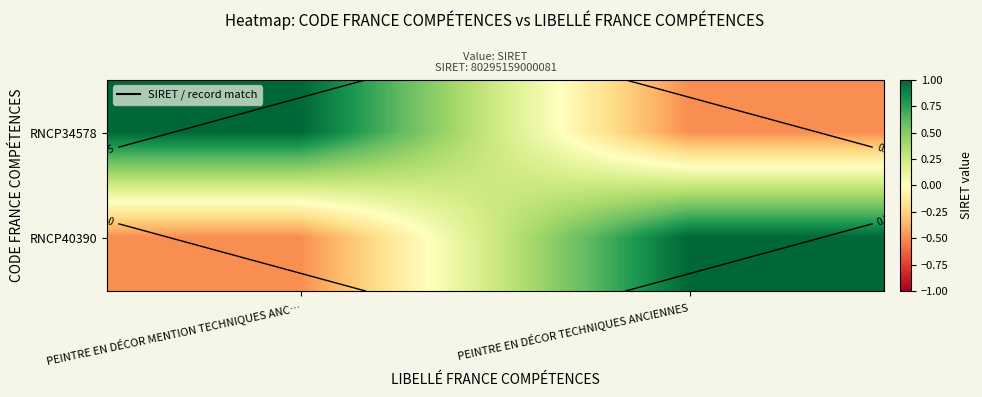

Where is RNCP34578 nearest to the value 0?

PEINTRE EN DÉCOR TECHNIQUES ANCIENNES